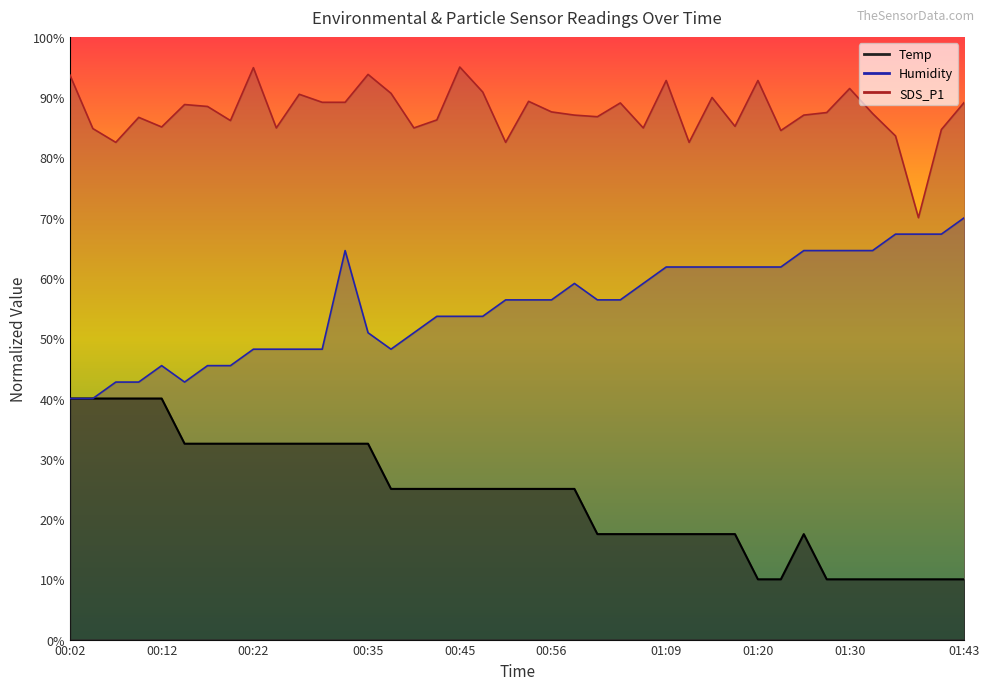

What is the label of the 29th point from the left?

01:14